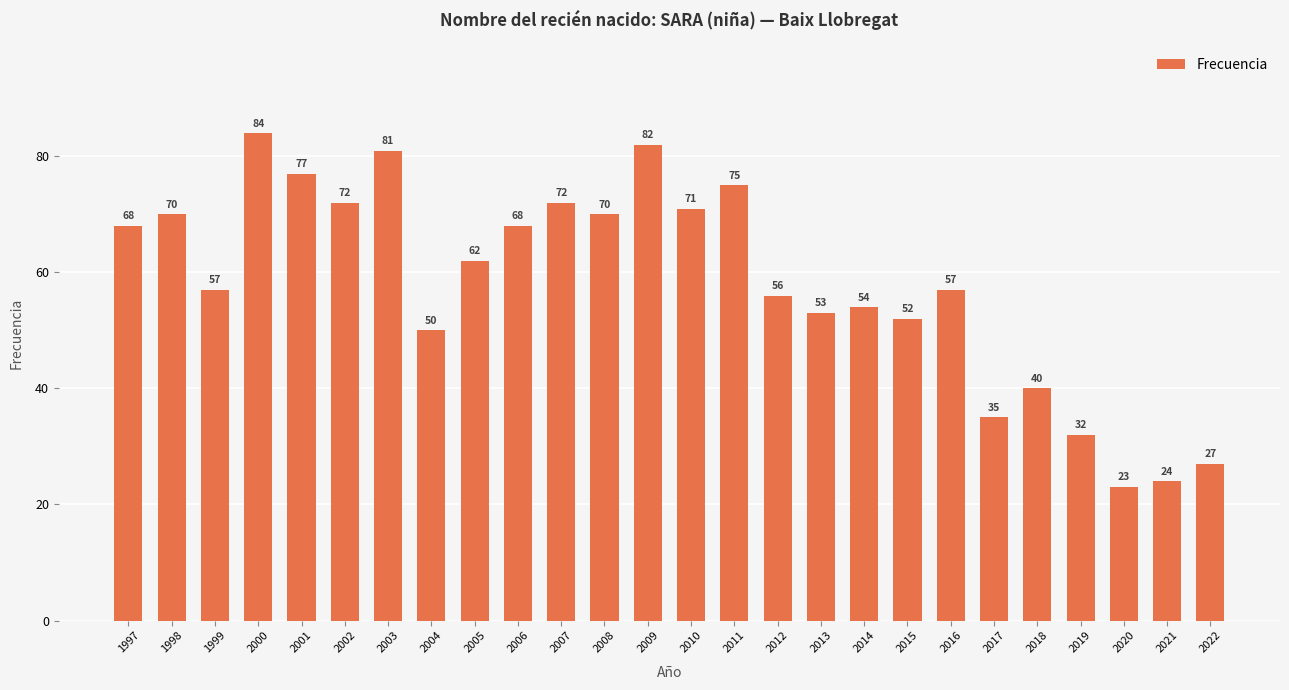

What is the ratio of the value at 2021 to the value at 2007?

0.3